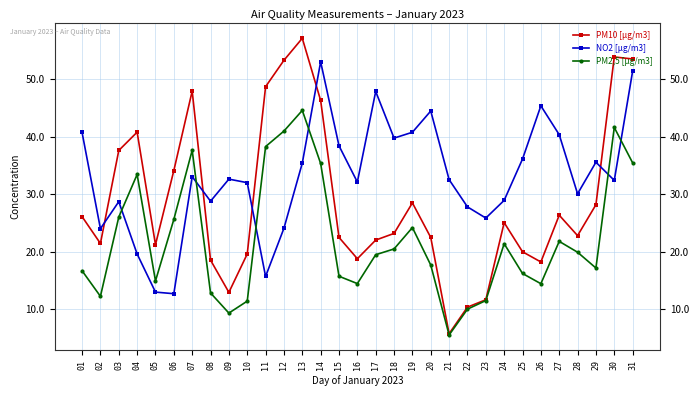

Which series has the largest total across all categories?

NO2 [µg/m3]